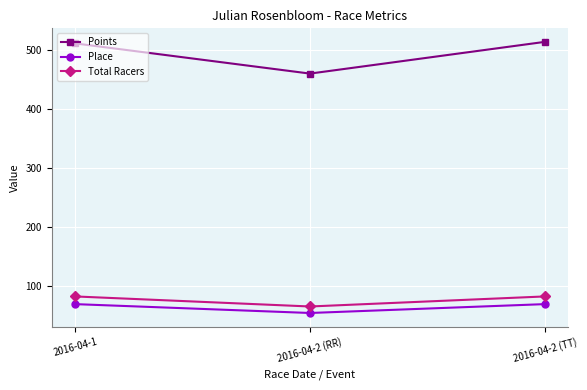

Between 2016-04-2 (RR) and 2016-04-2 (TT), which series saw the biggest shift?

Points